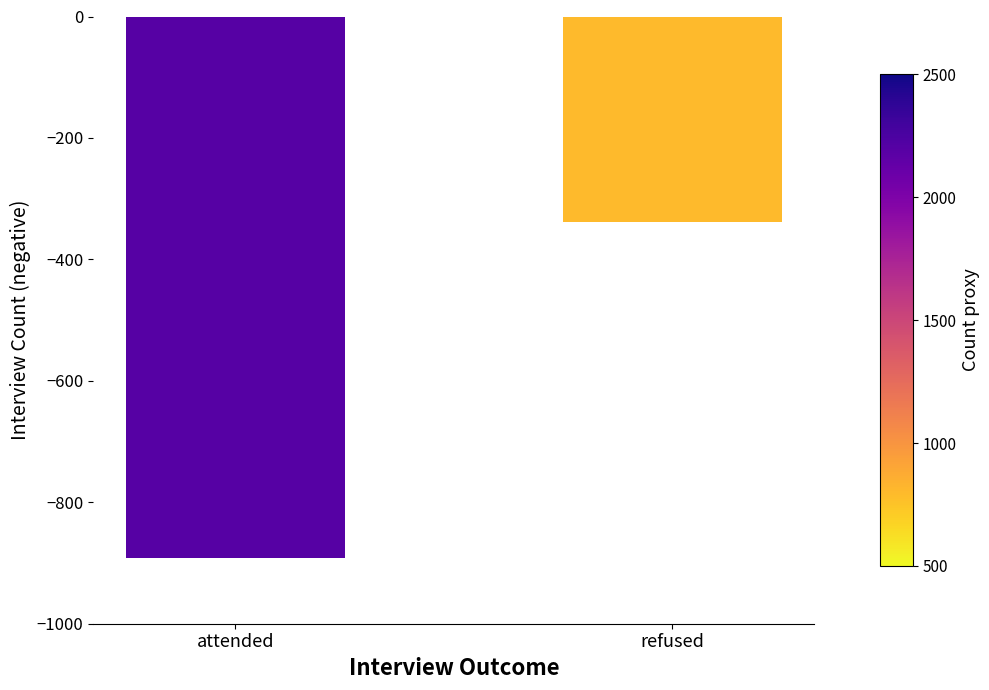

How many bars are there in total?

2